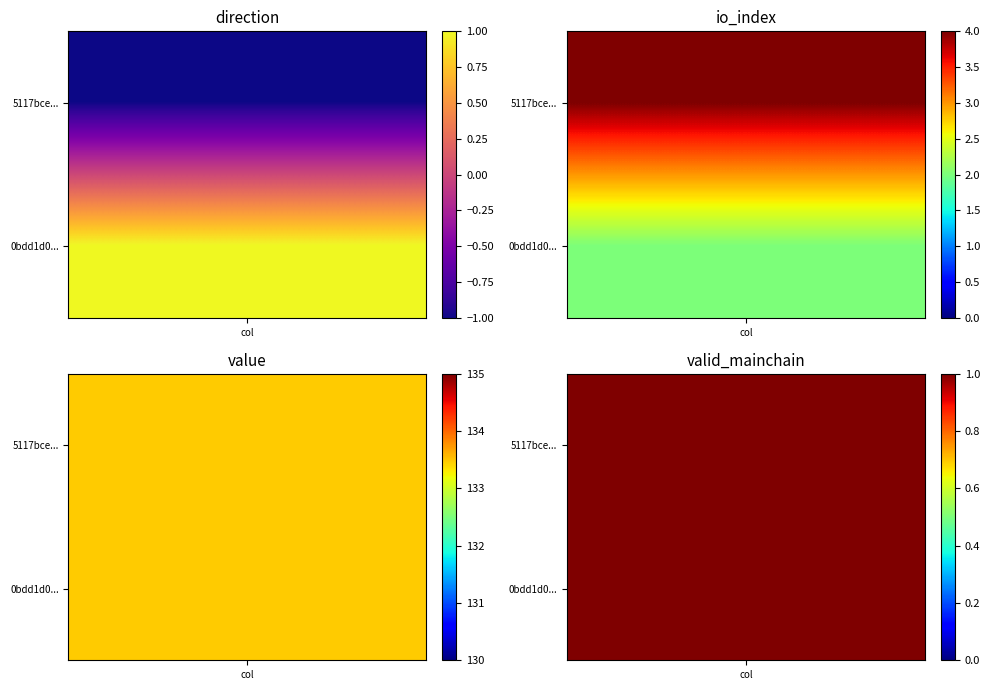

The 5117bce1519036f0214bc5442c97fa359307142 series shows 4.0 at io_index. True or false?

True